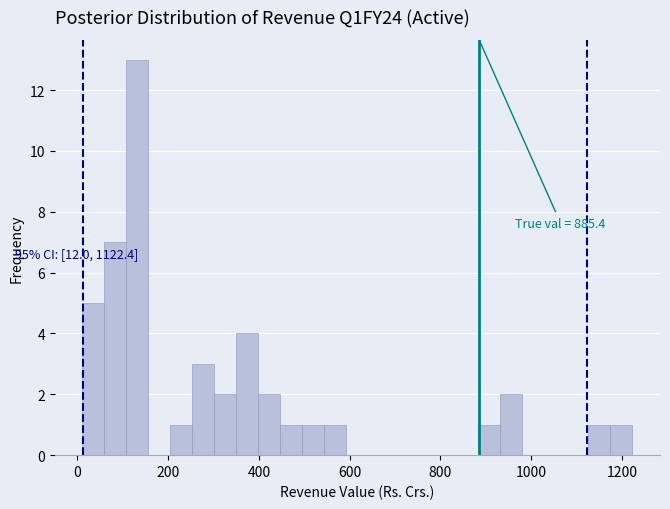

Read against the x-axis, roughly where is the centre of the tallest bar?

140